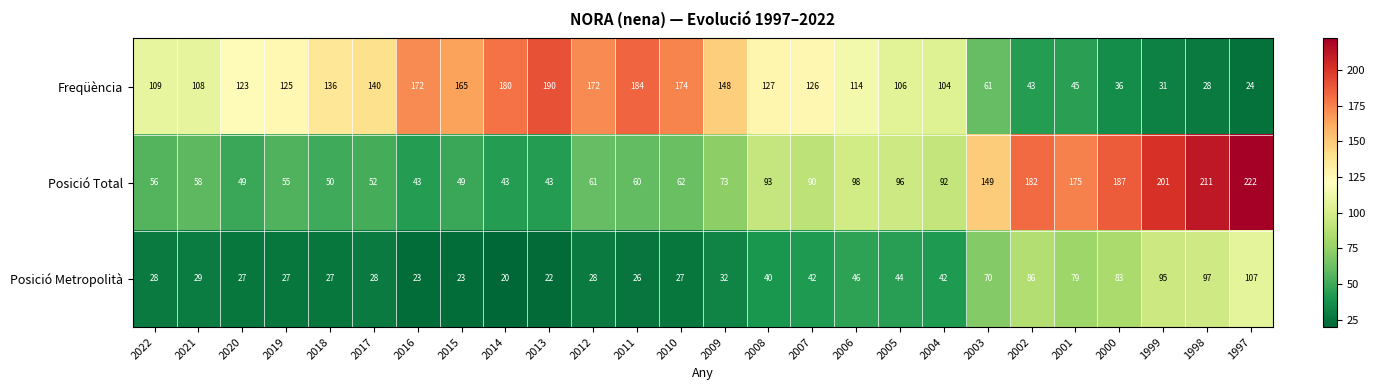

Which series changed the most between 2012 and 2001?

Freqüència